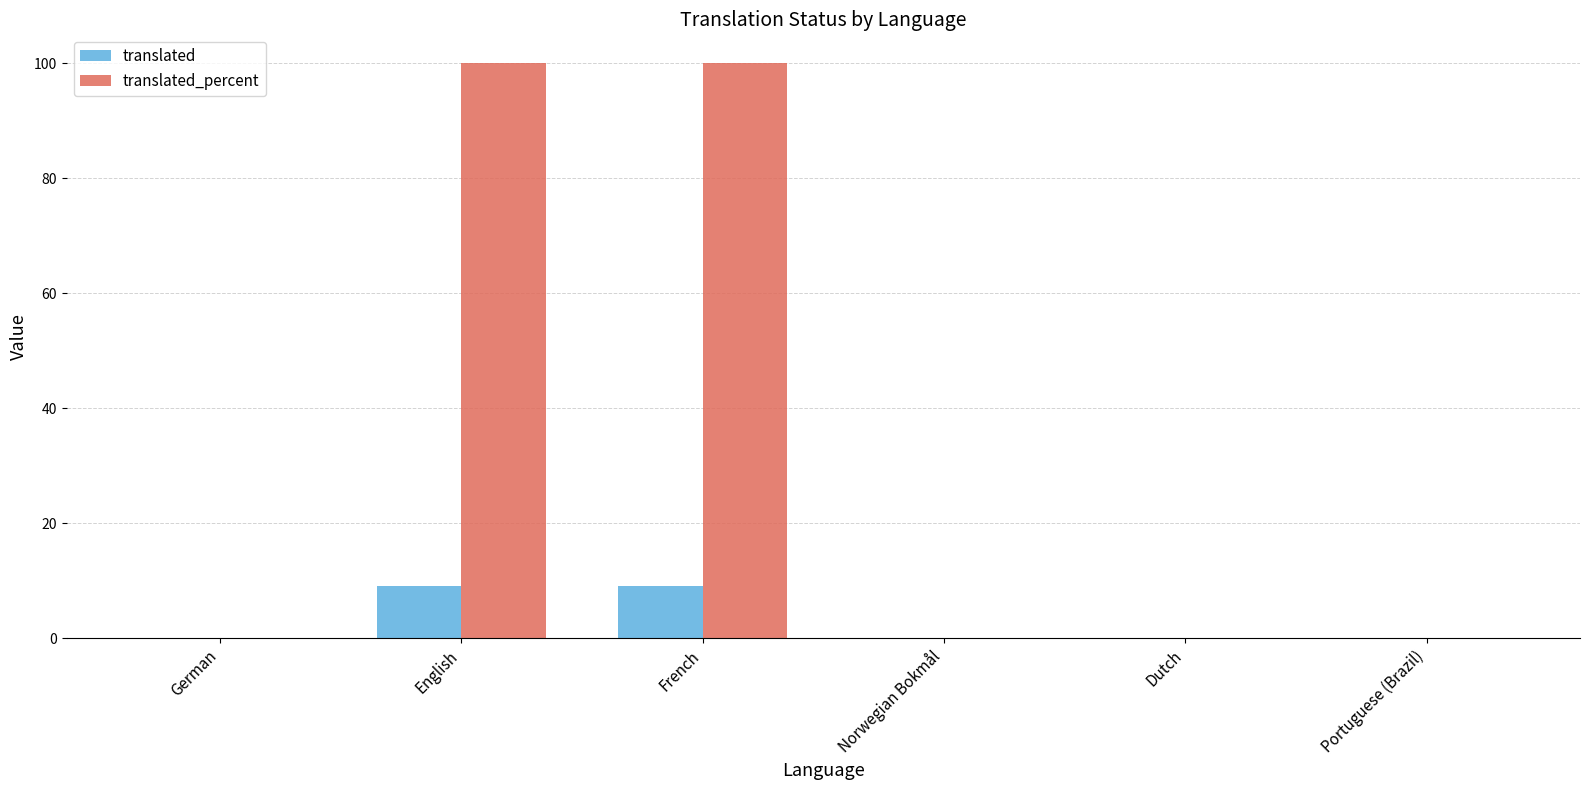

Is it true that translated_percent equals 41 at French?

False